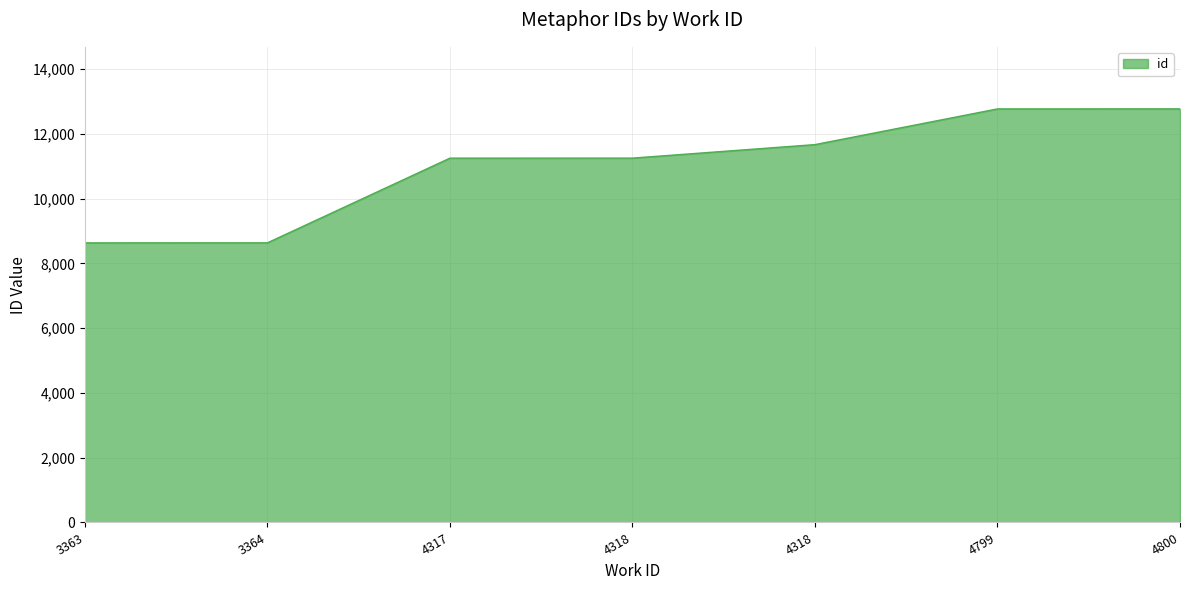

Count the number of categories in the chart.

7